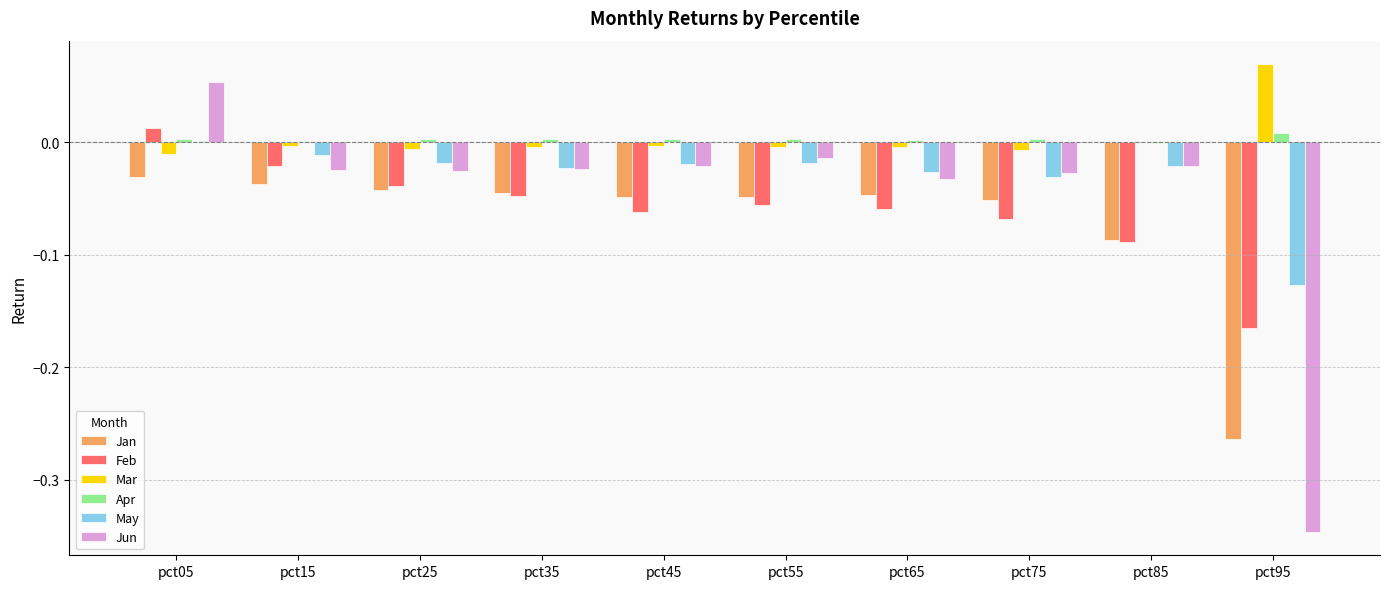

How many values in Feb are above zero?

1